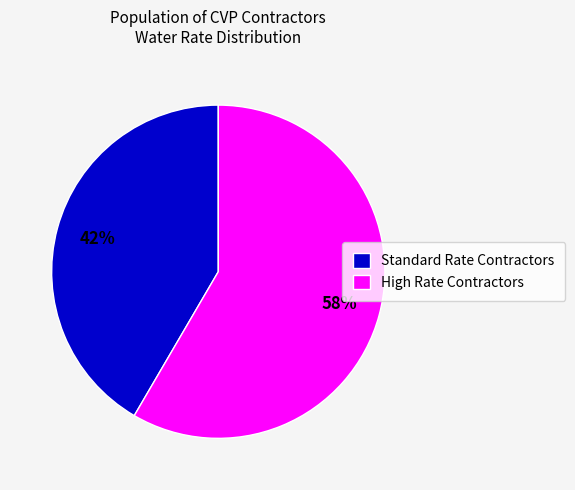

To the nearest percent, what is the average slice percentage?

50%